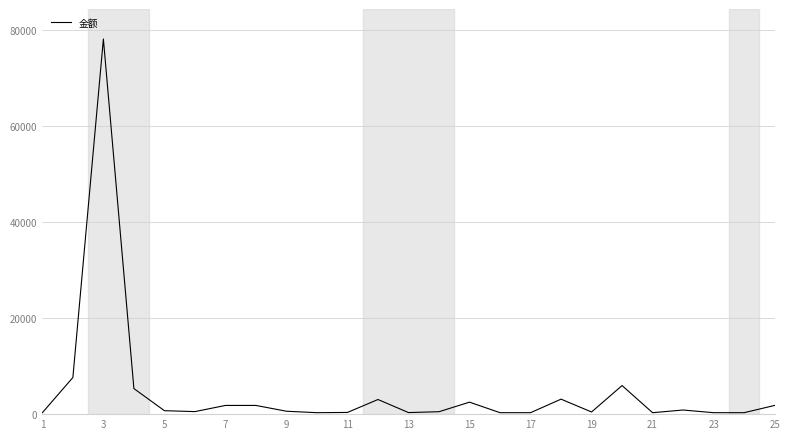

What is the difference between the maximum and minimum values?

77902.9